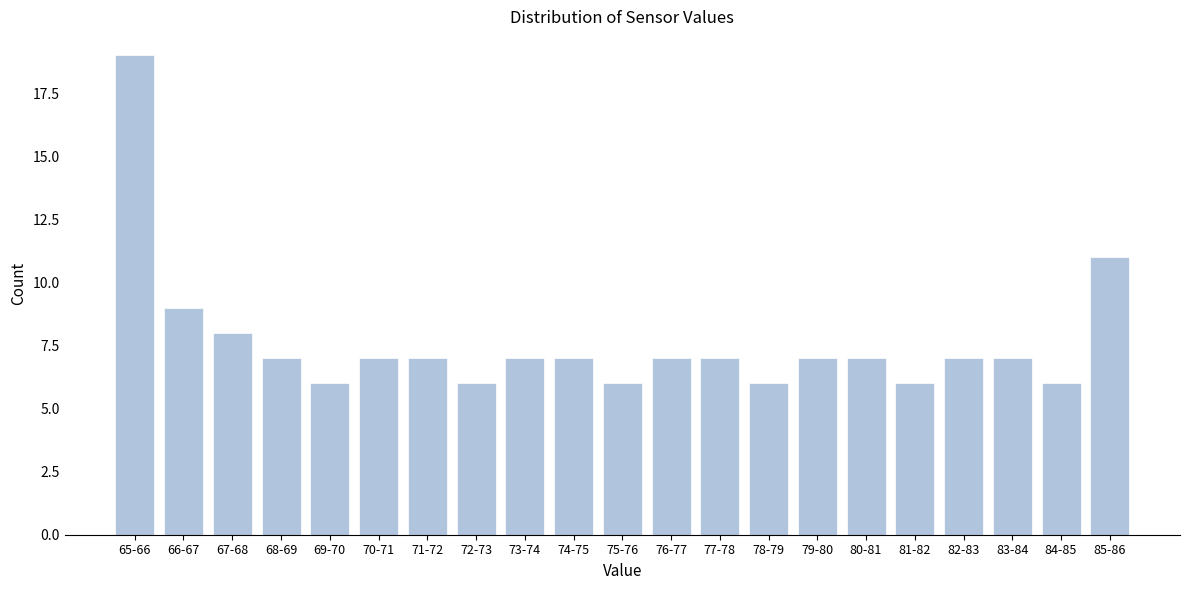

Reading left to right, list all the values displayed in this chart.

65-66=19	66-67=9	67-68=8	68-69=7	69-70=6	70-71=7	71-72=7	72-73=6	73-74=7	74-75=7	75-76=6	76-77=7	77-78=7	78-79=6	79-80=7	80-81=7	81-82=6	82-83=7	83-84=7	84-85=6	85-86=11